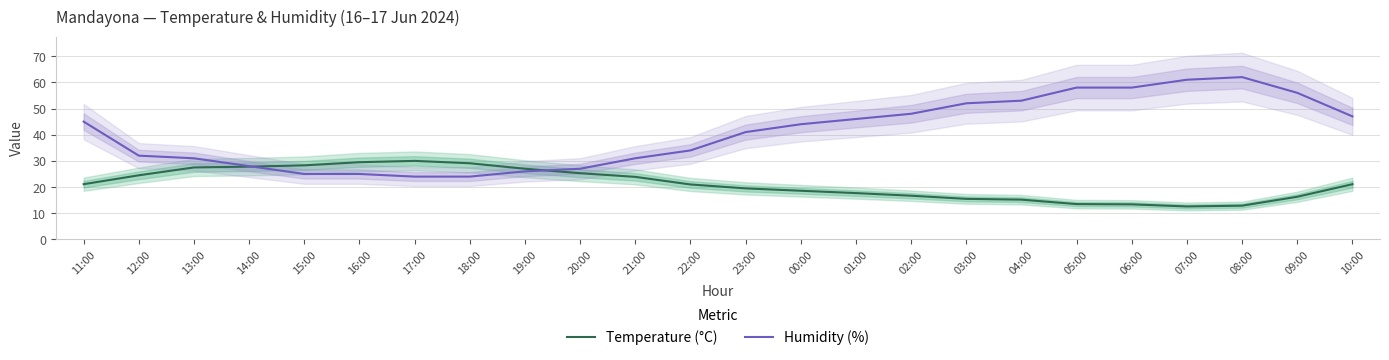

Reading left to right, list all the values displayed in this chart.

Temperature (°C): 11:00=21.1	12:00=24.5	13:00=27.5	14:00=27.8	15:00=28.3	16:00=29.5	17:00=30.0	18:00=29.1	19:00=27.0	20:00=25.3	21:00=23.9	22:00=21.0	23:00=19.5	00:00=18.6	01:00=17.7	02:00=16.7	03:00=15.5	04:00=15.2	05:00=13.5	06:00=13.4	07:00=12.6	08:00=12.9	09:00=16.3	10:00=21.1
Humidity (%): 11:00=45.0	12:00=32.0	13:00=31.0	14:00=28.0	15:00=25.0	16:00=25.0	17:00=24.0	18:00=24.0	19:00=26.0	20:00=27.0	21:00=31.0	22:00=34.0	23:00=41.0	00:00=44.0	01:00=46.0	02:00=48.0	03:00=52.0	04:00=53.0	05:00=58.0	06:00=58.0	07:00=61.0	08:00=62.0	09:00=56.0	10:00=47.0